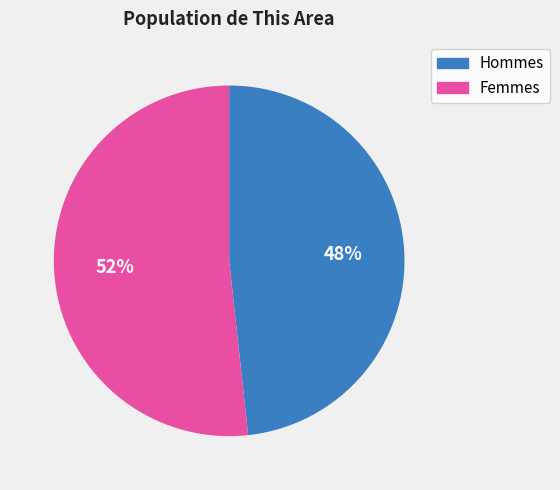

Is the sum of Hommes and Femmes greater than half?

Yes